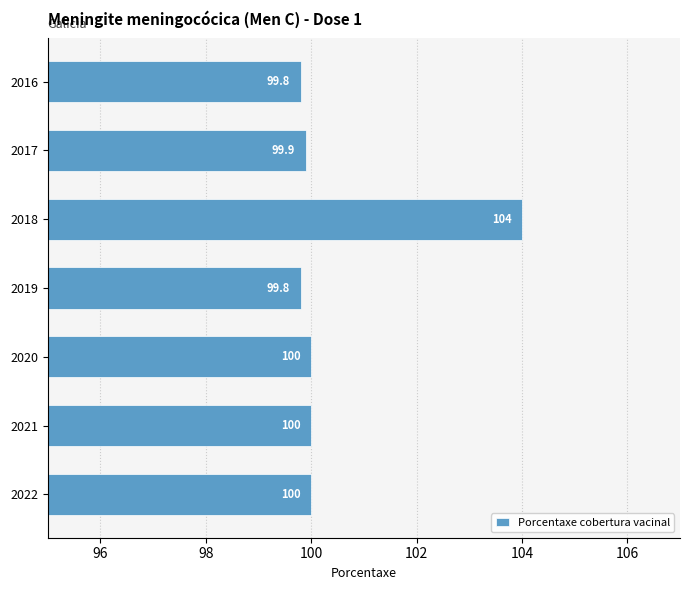

Reading bottom to top, transcribe all the data shown in this chart.

100.0	100.0	100.0	99.8	104.0	99.9	99.8